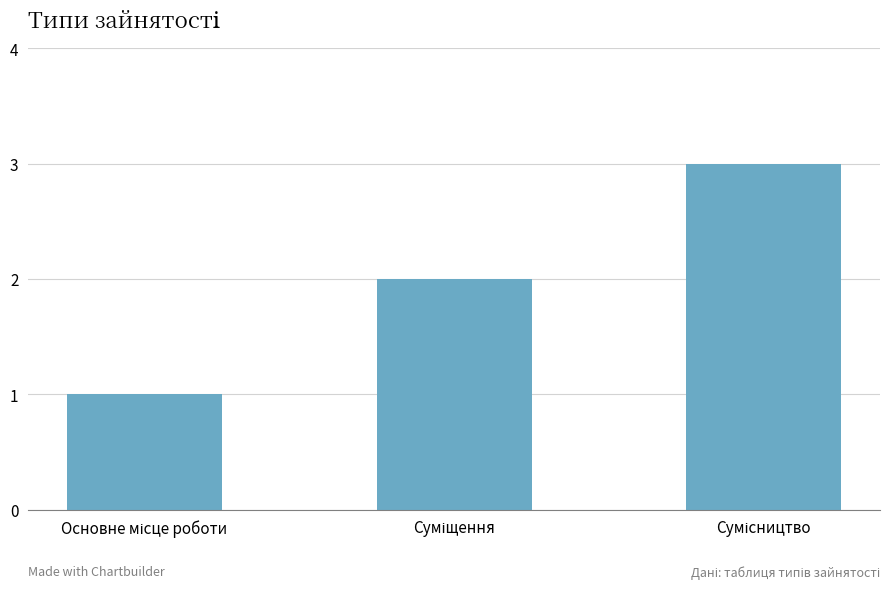

What is the maximum value shown in the chart?

3